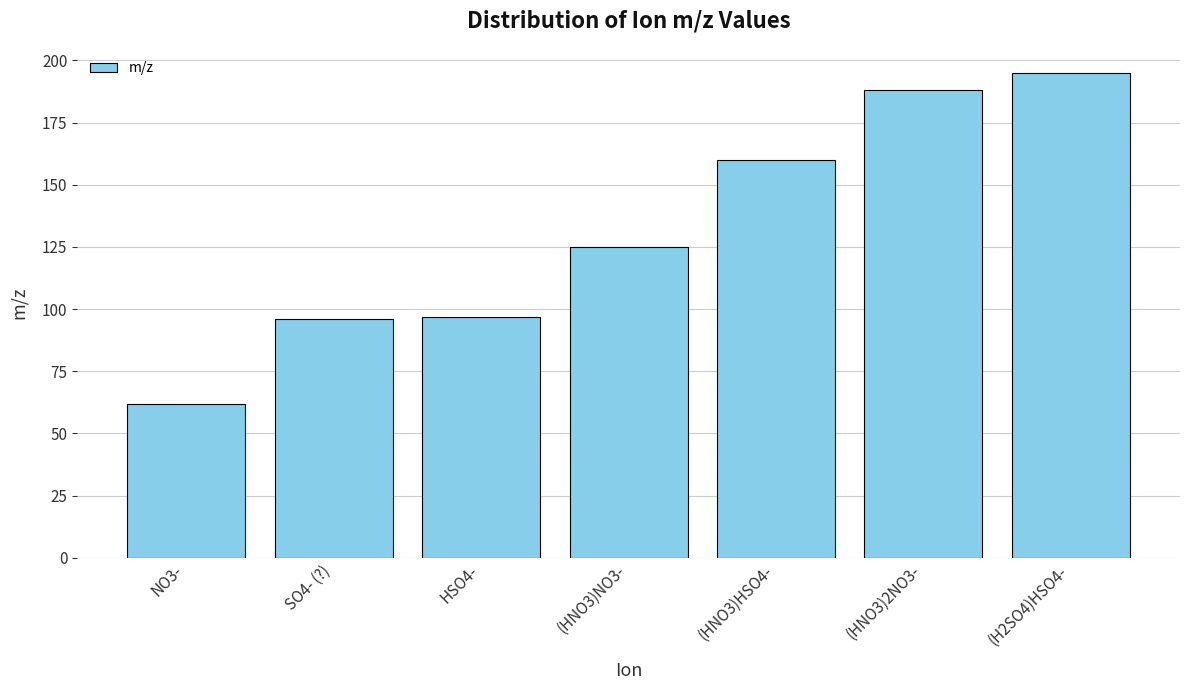

What is the difference between the maximum and second lowest values?

99.0